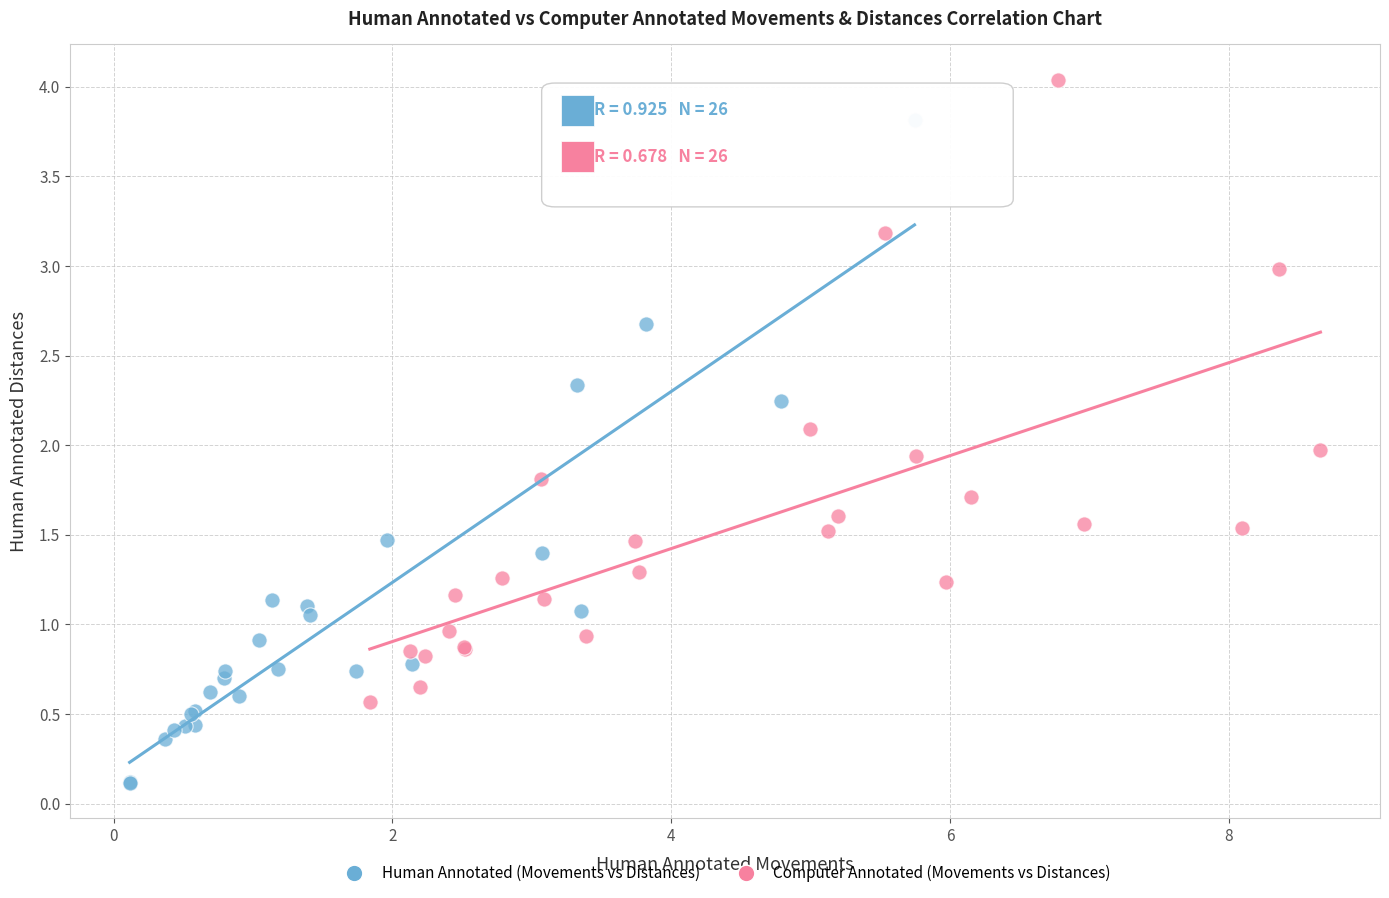

Which series has the widest spread of Y values?

Human Annotated (Movements vs Distances)